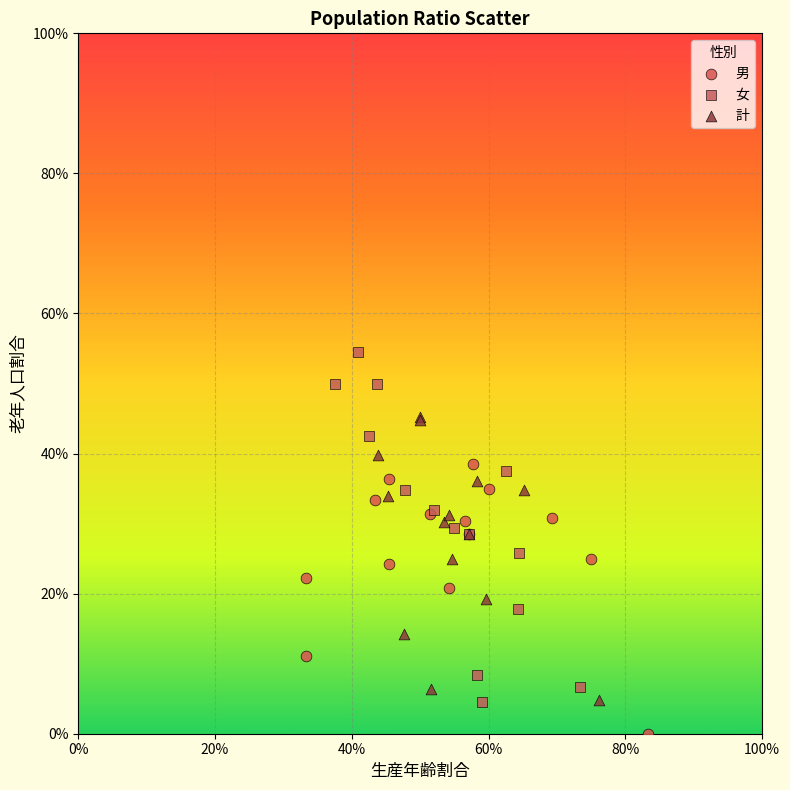

Which series has the widest spread of Y values?

女